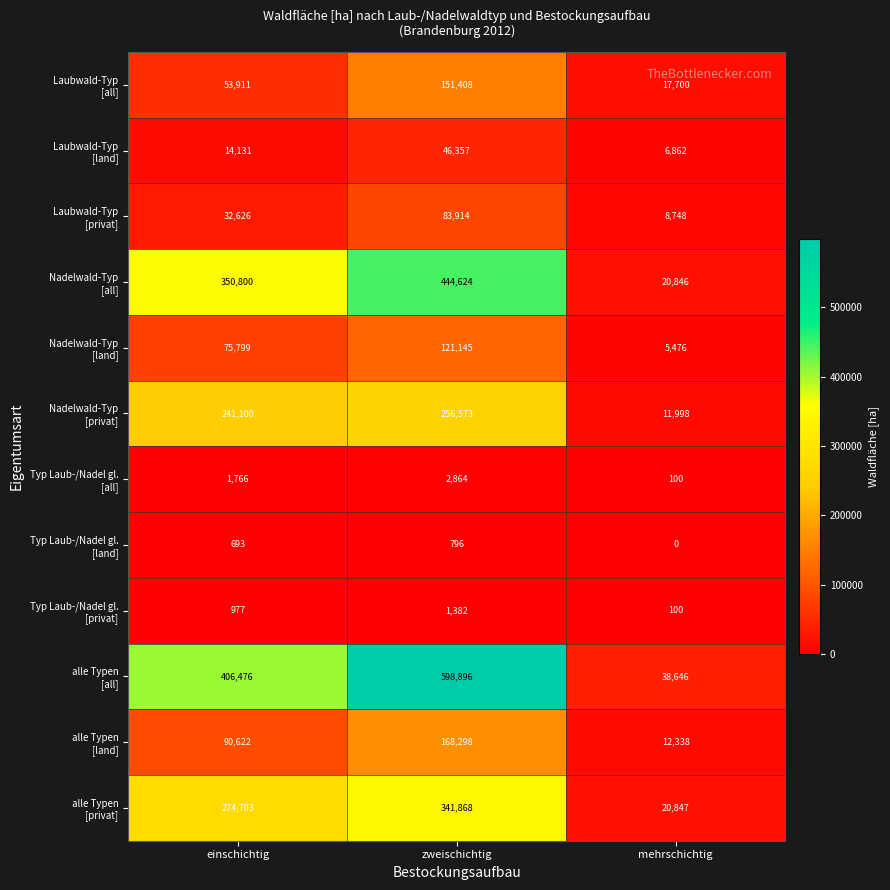

At which category is the sum across all series the highest?

zweischichtig